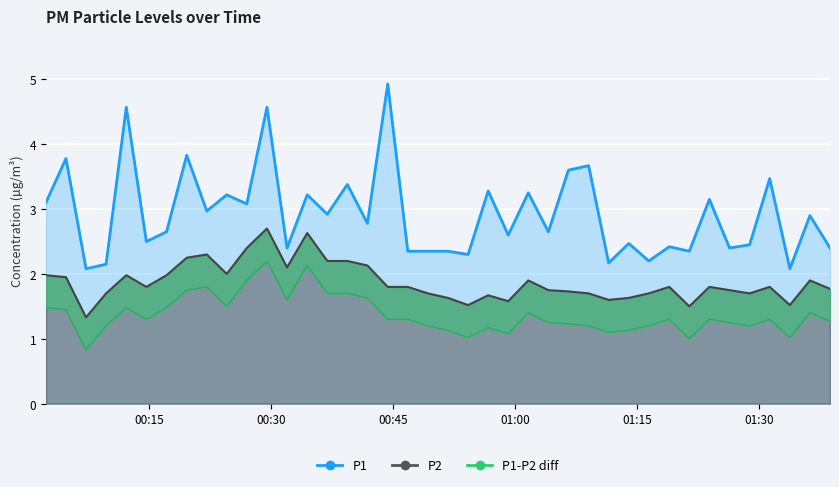

The value of P2 at 2024-02-26T00:46:46 is 1.0. True or false?

False